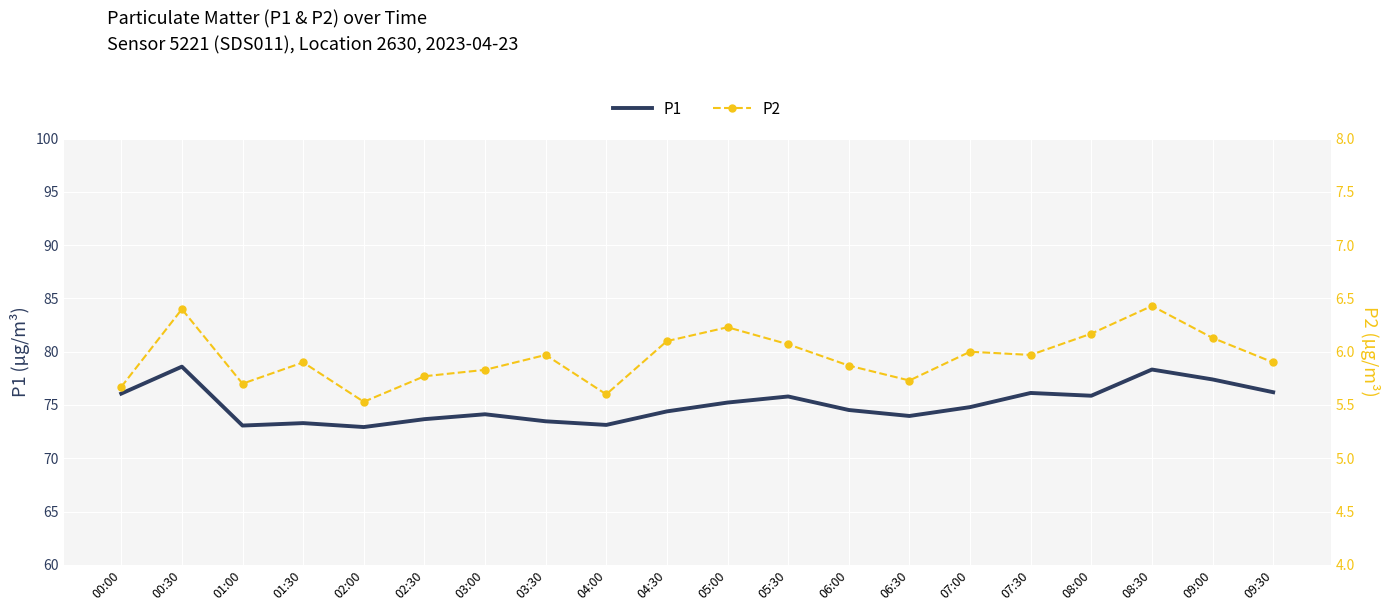

The P1 series shows 24.6 at 00:30. True or false?

False